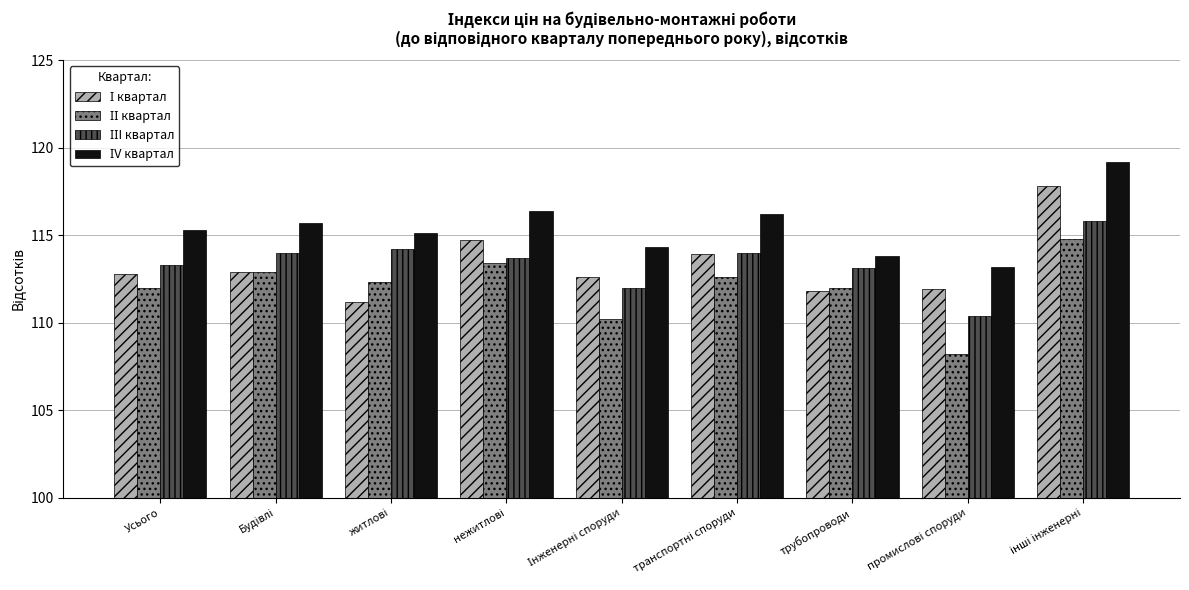

What is the smallest value displayed?

108.2